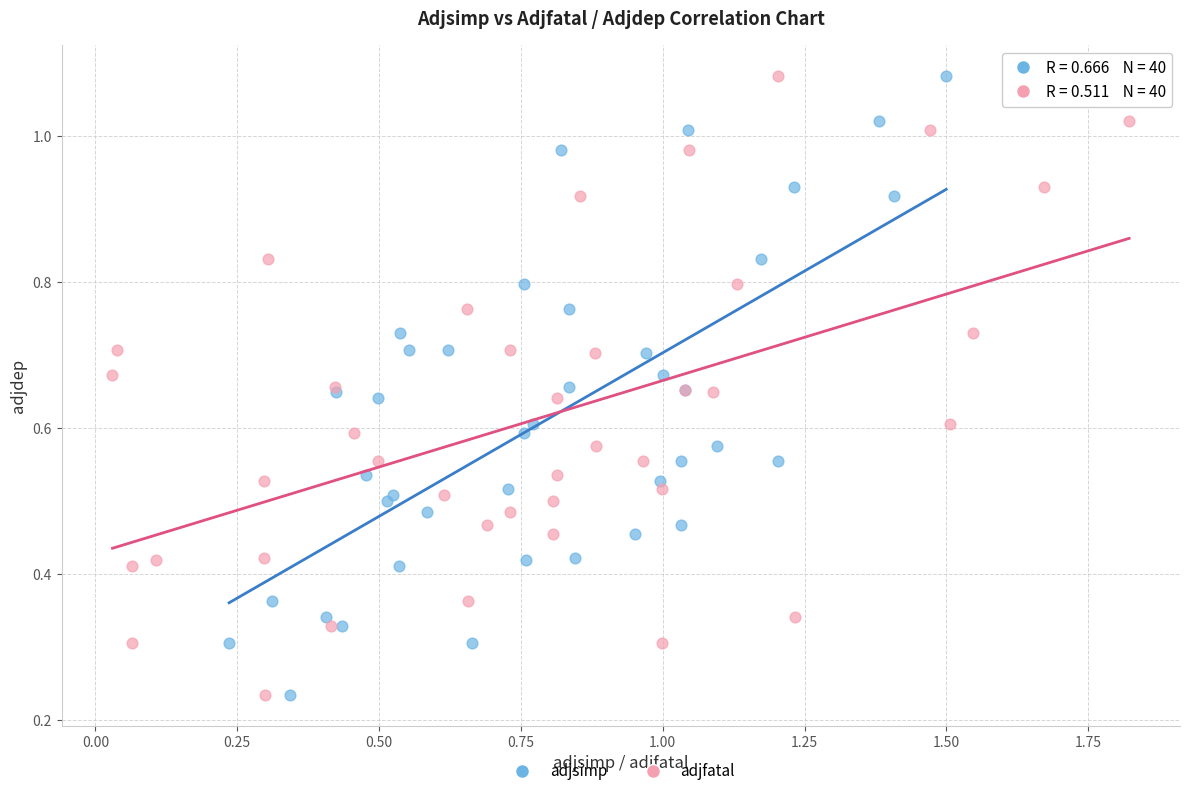

What are all the series names shown in the legend?

adjsimp, adjfatal